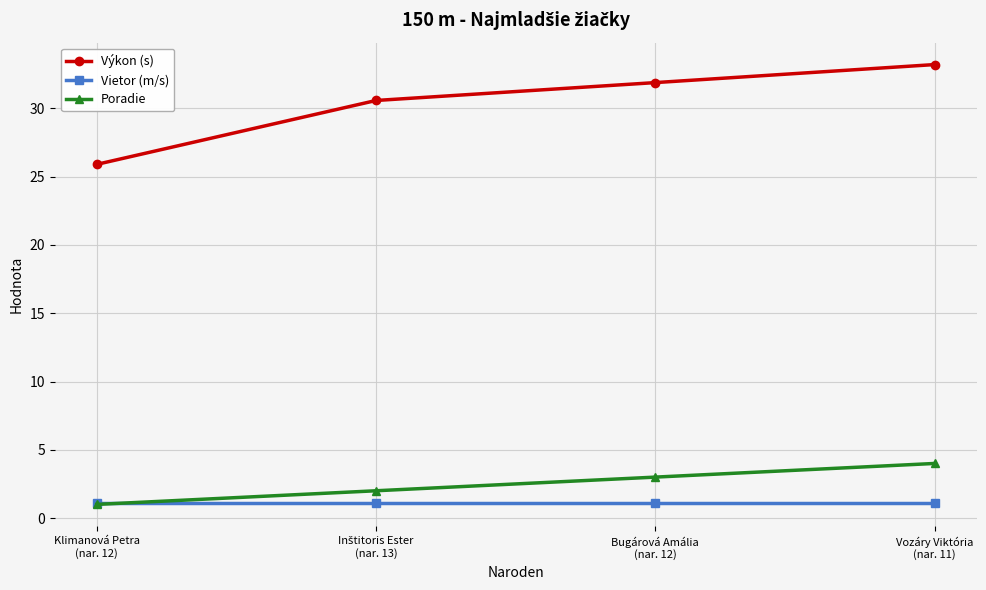

Reading right to left, extract all data points from this chart.

Výkon (s): 33.2	31.9	30.6	25.9
Vietor (m/s): 1.1	1.1	1.1	1.1
Poradie: 4.0	3.0	2.0	1.0